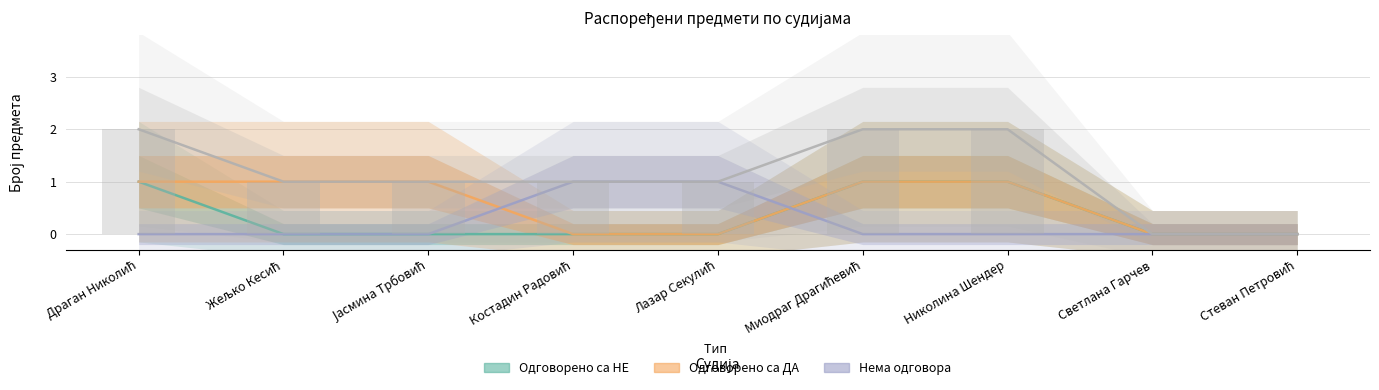

How many groups of bars are there?

9